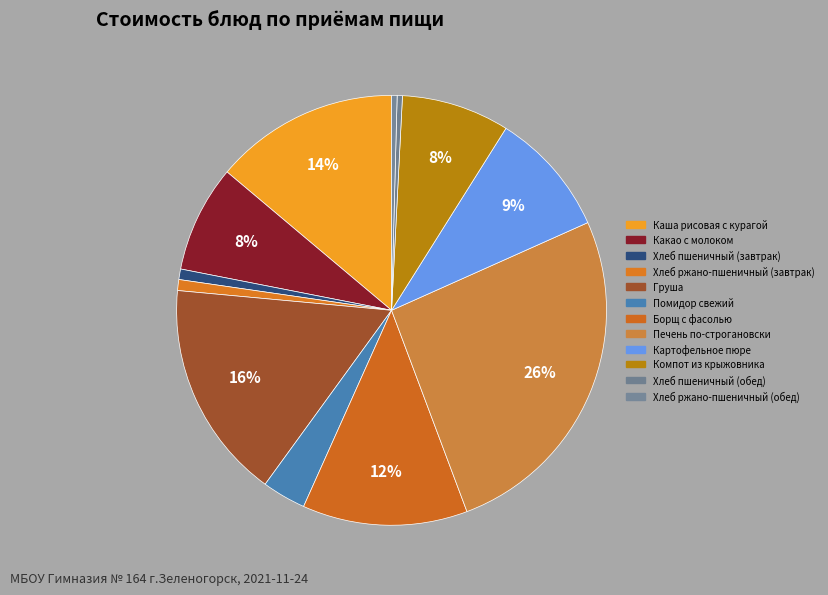

Combined, do Борщ с фасолью and Какао с молоком account for over 50%?

No